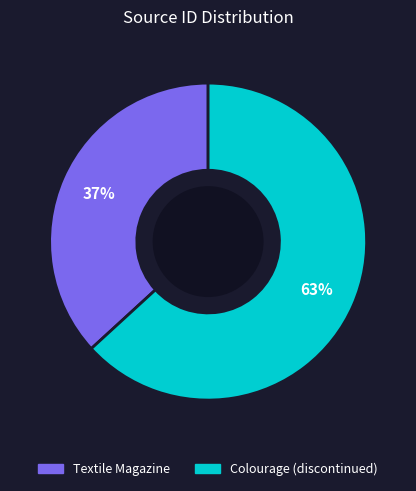

Which has a higher value, Textile Magazine or Colourage (discontinued)?

Colourage (discontinued)